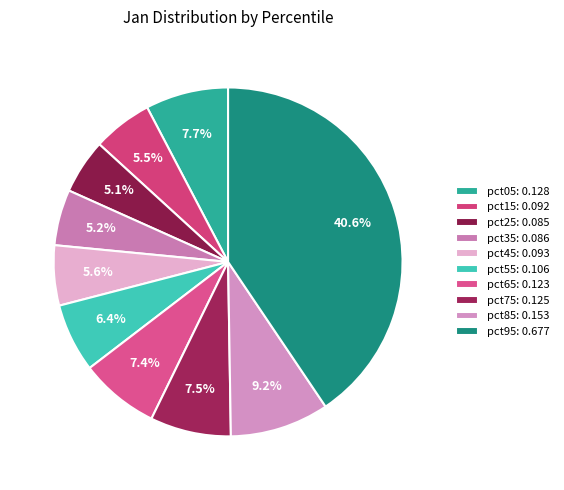

What is the smallest slice in the pie chart?

pct25